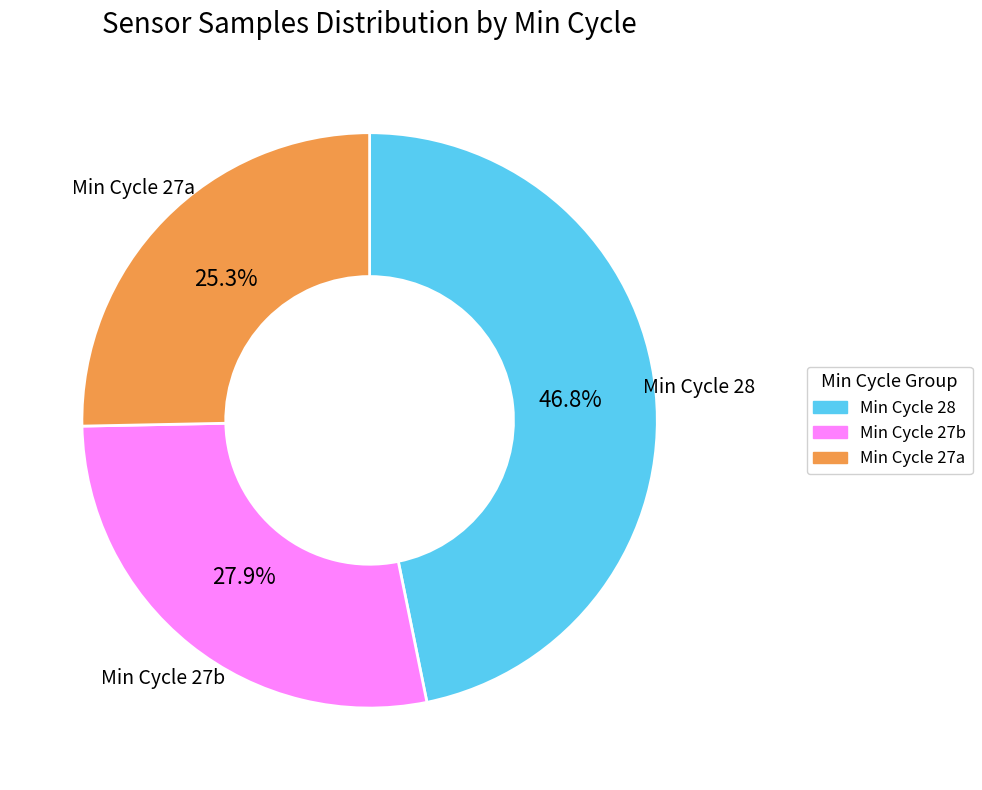

Does any single category account for the majority?

No